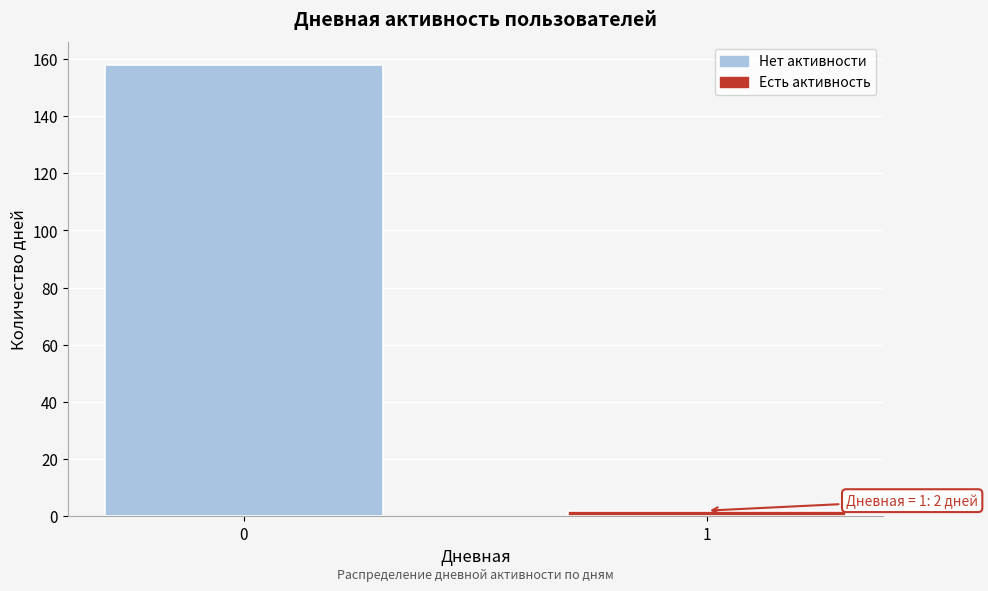

Reading left to right, transcribe all the data shown in this chart.

0=158	1=2